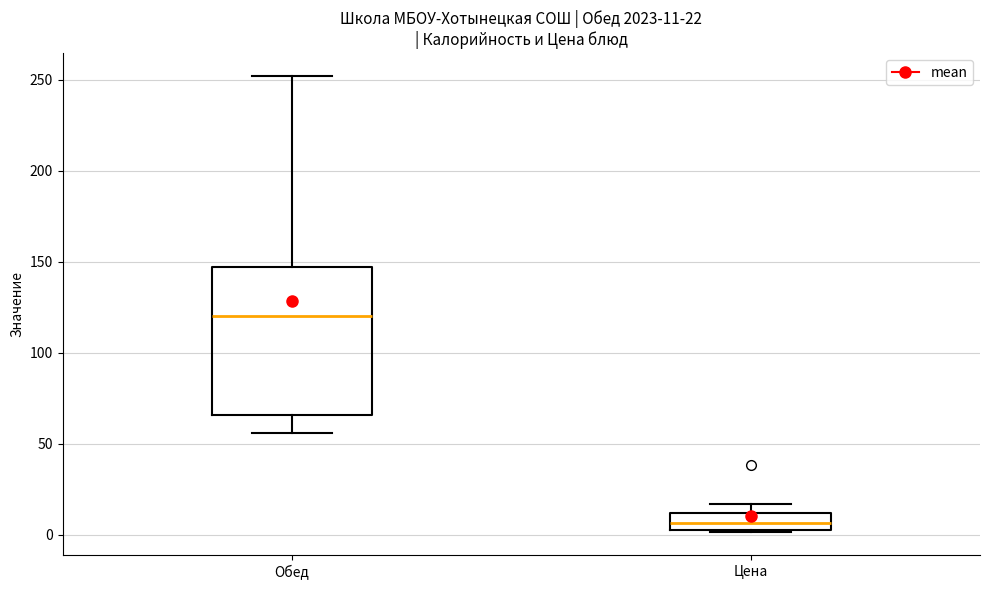

Which box's median line is the lowest?

Цена